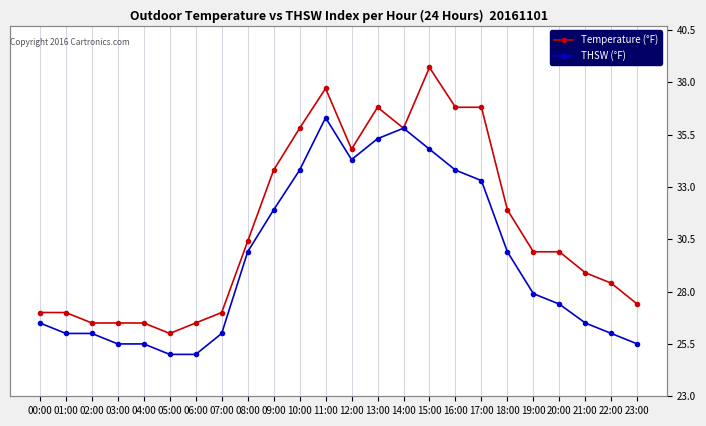

True or false: Temperature (°F) has a value of 38.7 at 15:00.

True